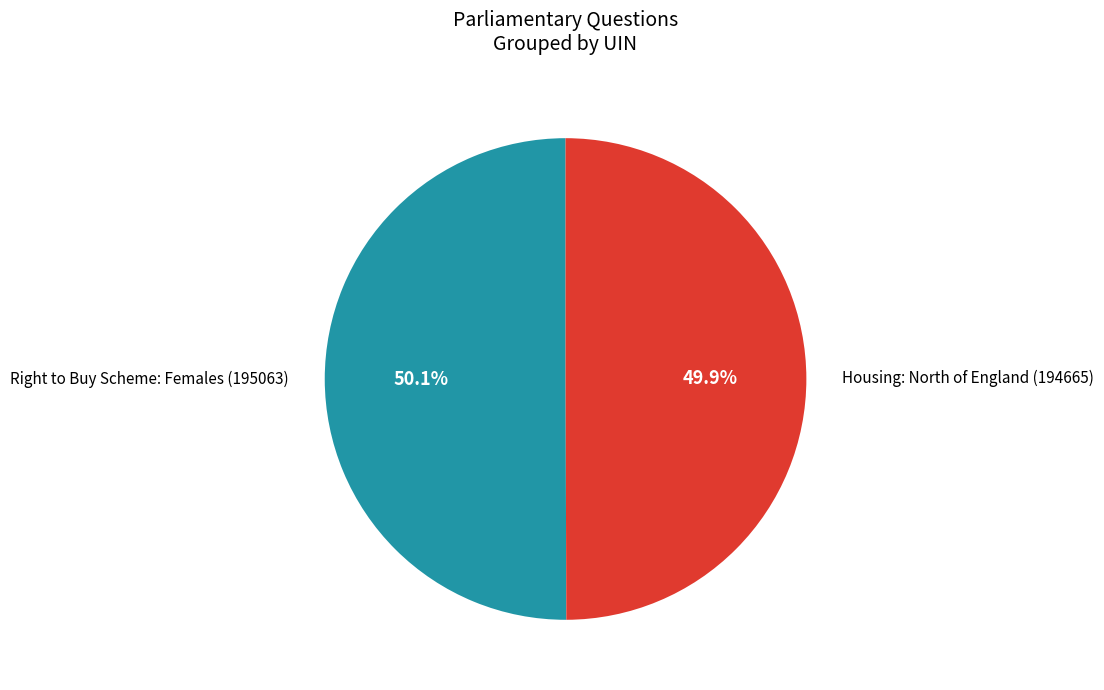

Is there any slice that represents more than half of the pie?

Yes